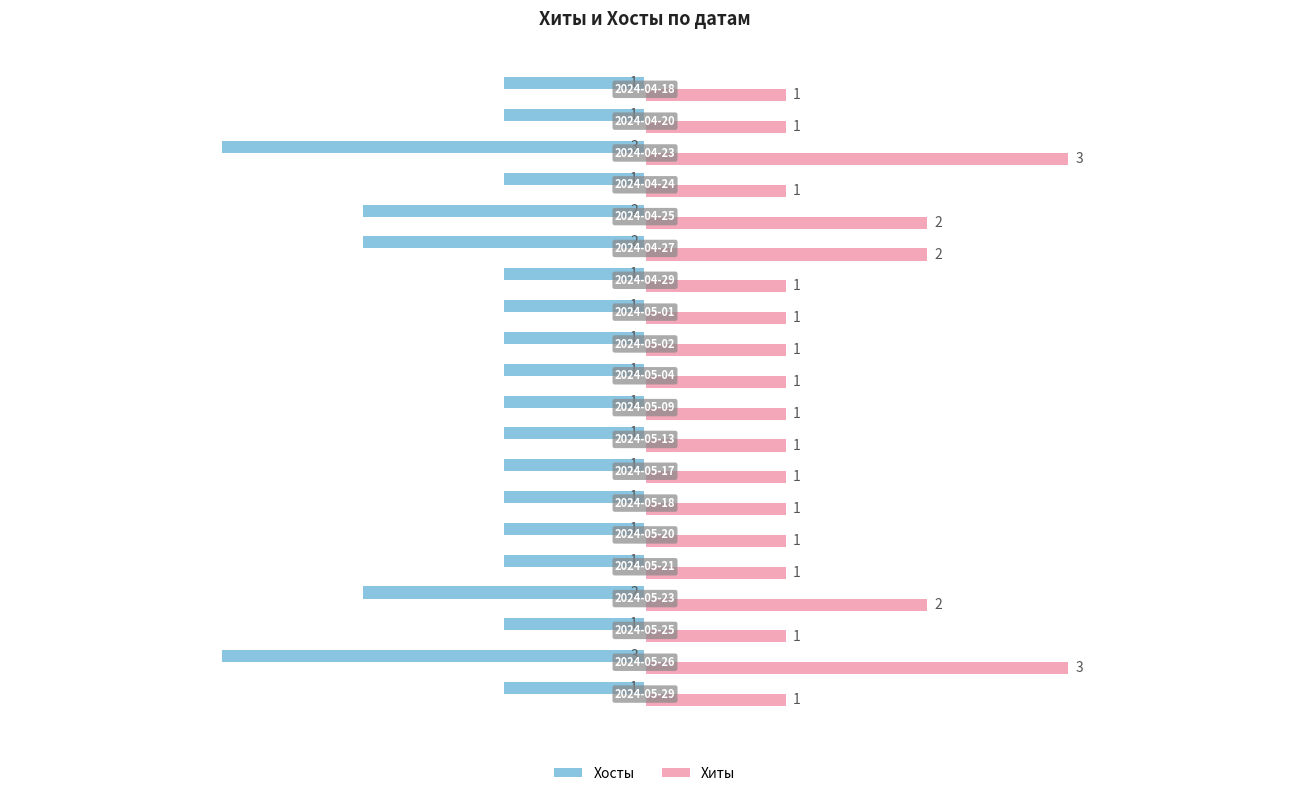

At how many categories does at least one series exceed -2?

20